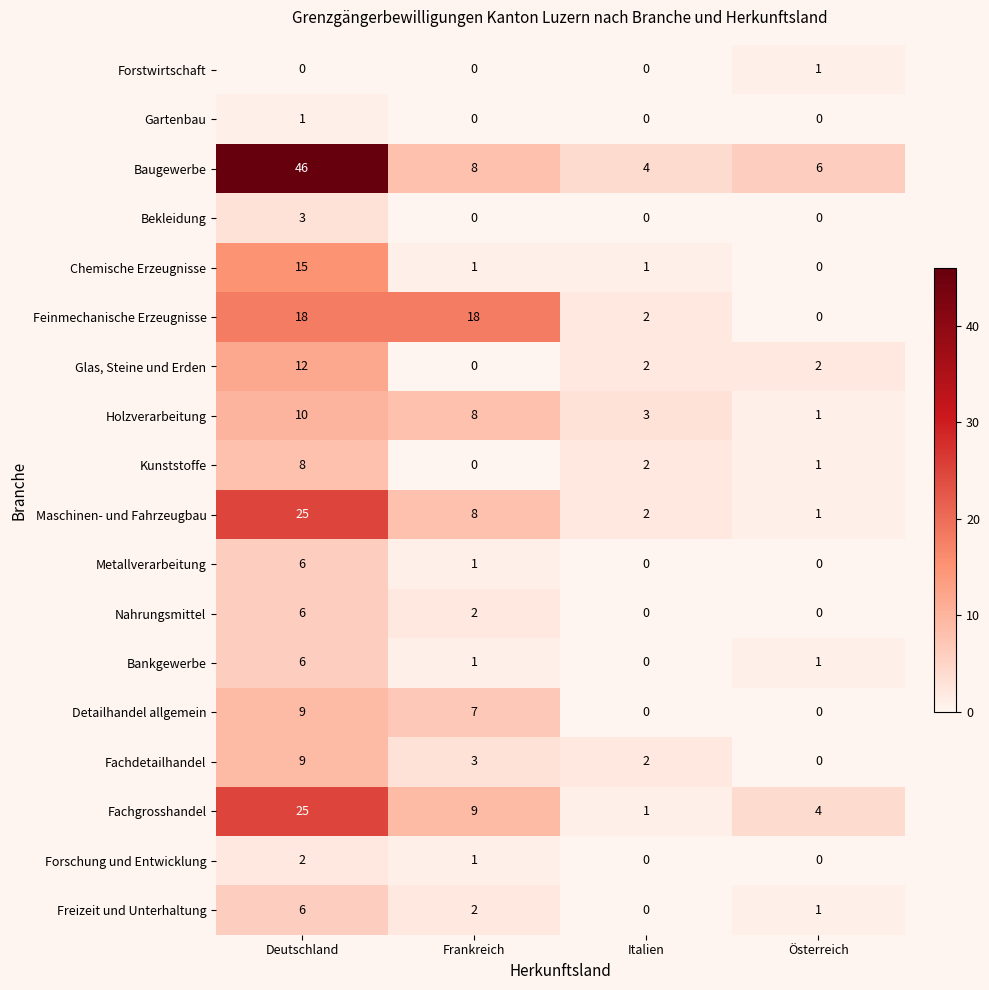

Between Frankreich and Italien, which series saw the biggest shift?

Feinmechanische Erzeugnisse